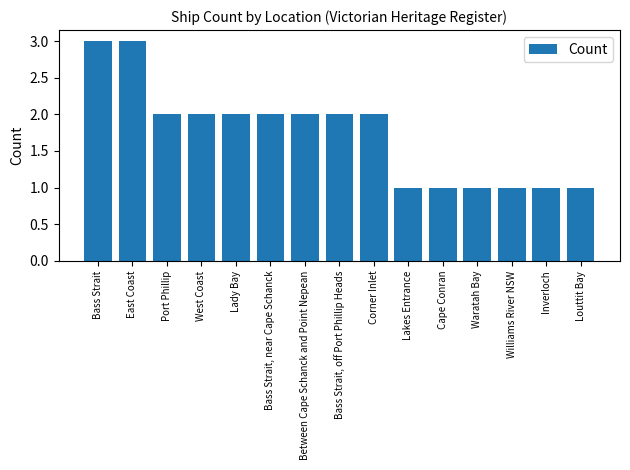

Count the number of categories in the chart.

15